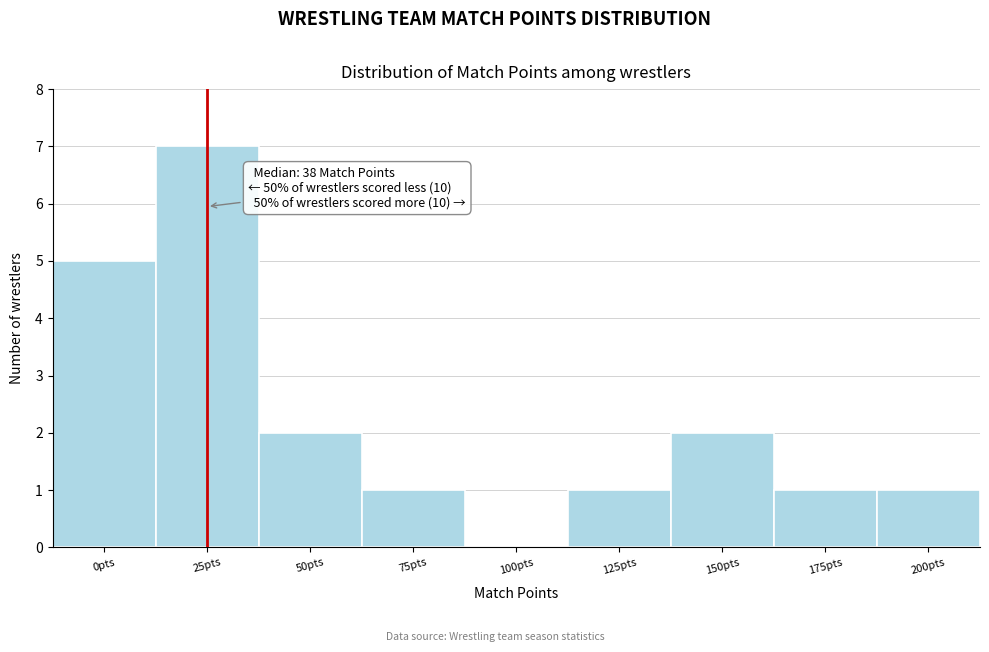

Reading right to left, extract all data points from this chart.

200pts=1	175pts=1	150pts=2	125pts=1	100pts=0	75pts=1	50pts=2	25pts=7	0pts=5